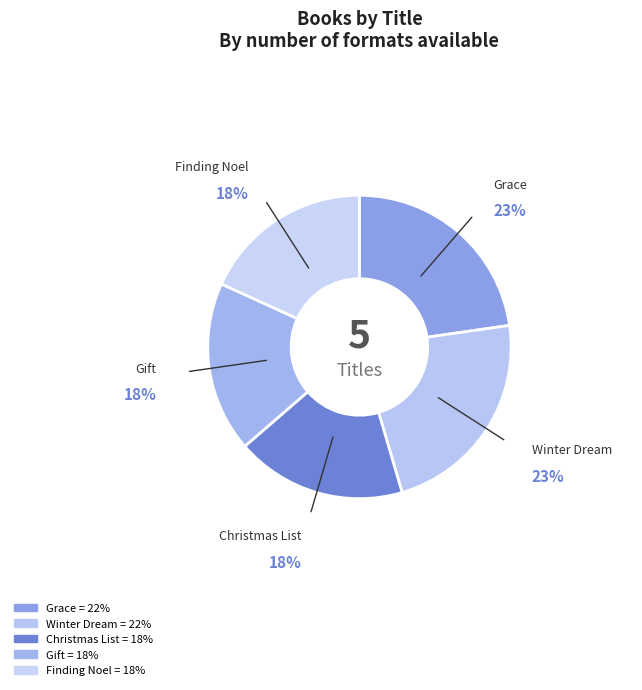

How many slices are in this pie chart?

5